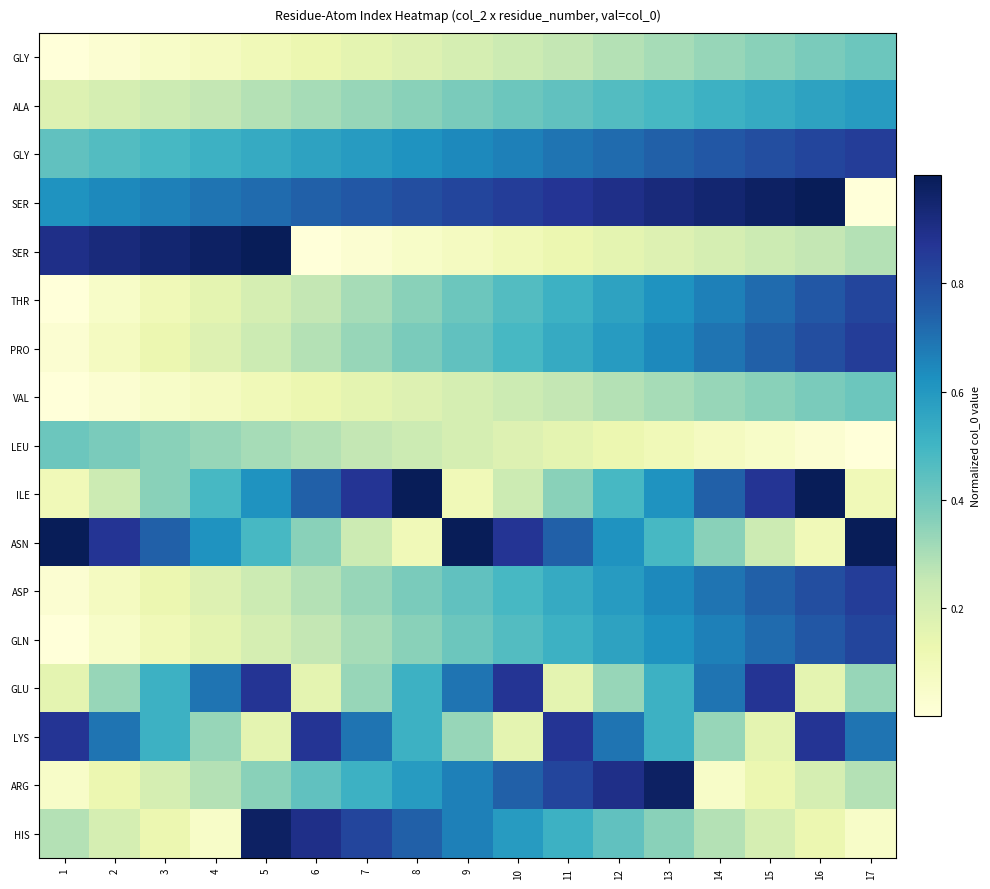

Which category has the lowest value across all series?

1